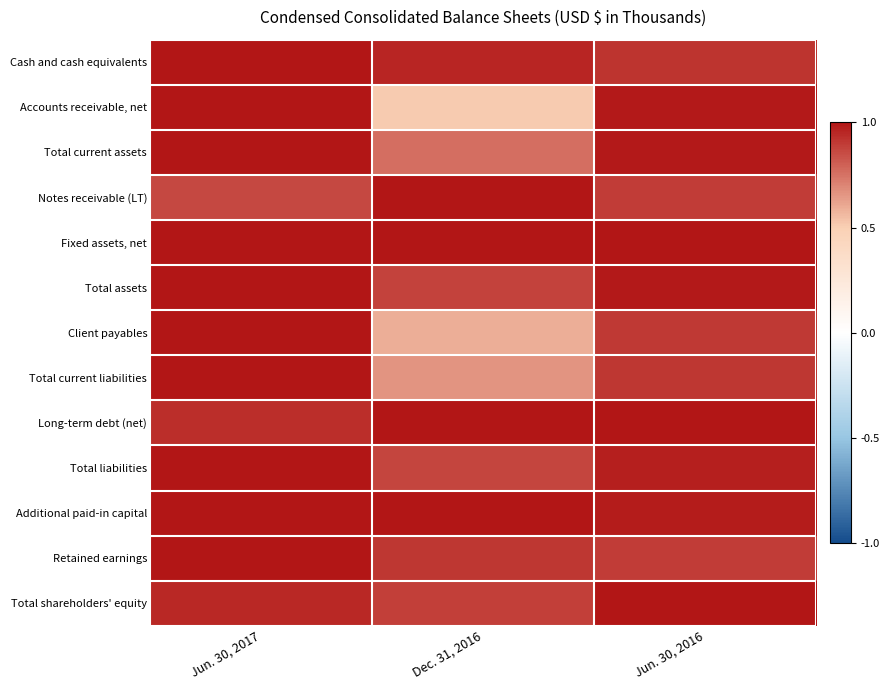

Reading left to right, what are all the values shown in this chart?

Cash and cash equivalents: Jun. 30, 2017=1.0	Dec. 31, 2016=1.0	Jun. 30, 2016=0.9
Accounts receivable, net: Jun. 30, 2017=1.0	Dec. 31, 2016=0.5	Jun. 30, 2016=1.0
Total current assets: Jun. 30, 2017=1.0	Dec. 31, 2016=0.8	Jun. 30, 2016=1.0
Notes receivable (LT): Jun. 30, 2017=0.9	Dec. 31, 2016=1.0	Jun. 30, 2016=0.9
Fixed assets, net: Jun. 30, 2017=1.0	Dec. 31, 2016=1.0	Jun. 30, 2016=1.0
Total assets: Jun. 30, 2017=1.0	Dec. 31, 2016=0.9	Jun. 30, 2016=1.0
Client payables: Jun. 30, 2017=1.0	Dec. 31, 2016=0.6	Jun. 30, 2016=0.9
Total current liabilities: Jun. 30, 2017=1.0	Dec. 31, 2016=0.7	Jun. 30, 2016=0.9
Long-term debt (net): Jun. 30, 2017=0.9	Dec. 31, 2016=1.0	Jun. 30, 2016=1.0
Total liabilities: Jun. 30, 2017=1.0	Dec. 31, 2016=0.9	Jun. 30, 2016=1.0
Additional paid-in capital: Jun. 30, 2017=1.0	Dec. 31, 2016=1.0	Jun. 30, 2016=1.0
Retained earnings: Jun. 30, 2017=1.0	Dec. 31, 2016=0.9	Jun. 30, 2016=0.9
Total shareholders' equity: Jun. 30, 2017=1.0	Dec. 31, 2016=0.9	Jun. 30, 2016=1.0